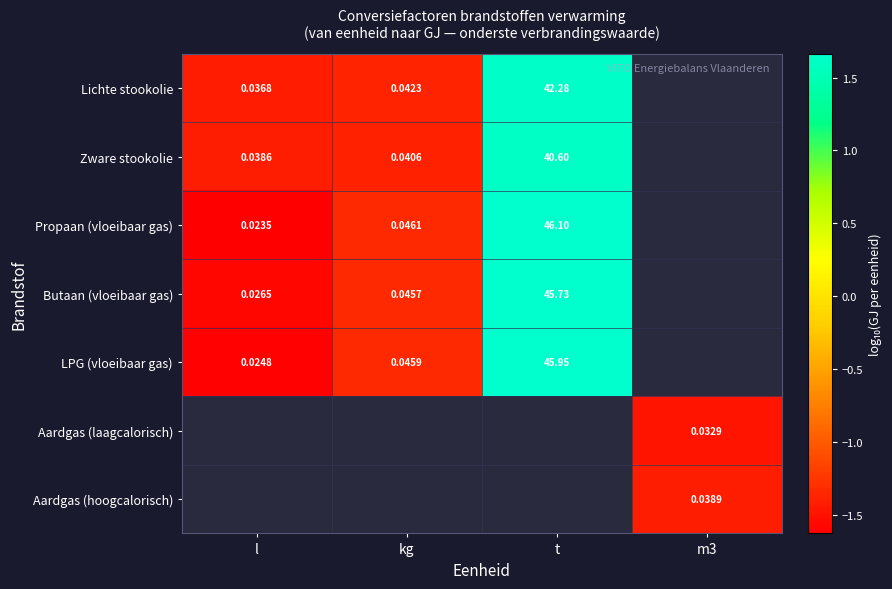

What is the minimum value shown in the chart?

-1.6